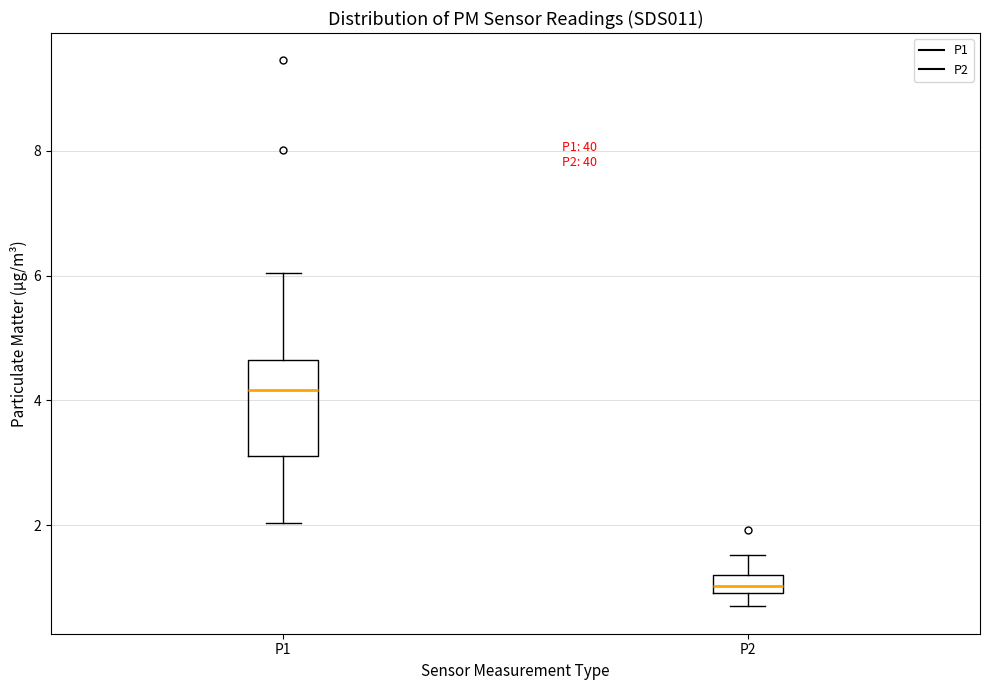

Where does the median line of the box for P1 sit on the y-axis? The values are not printed on the chart, so give them approximately, as read against the axis.

4.2